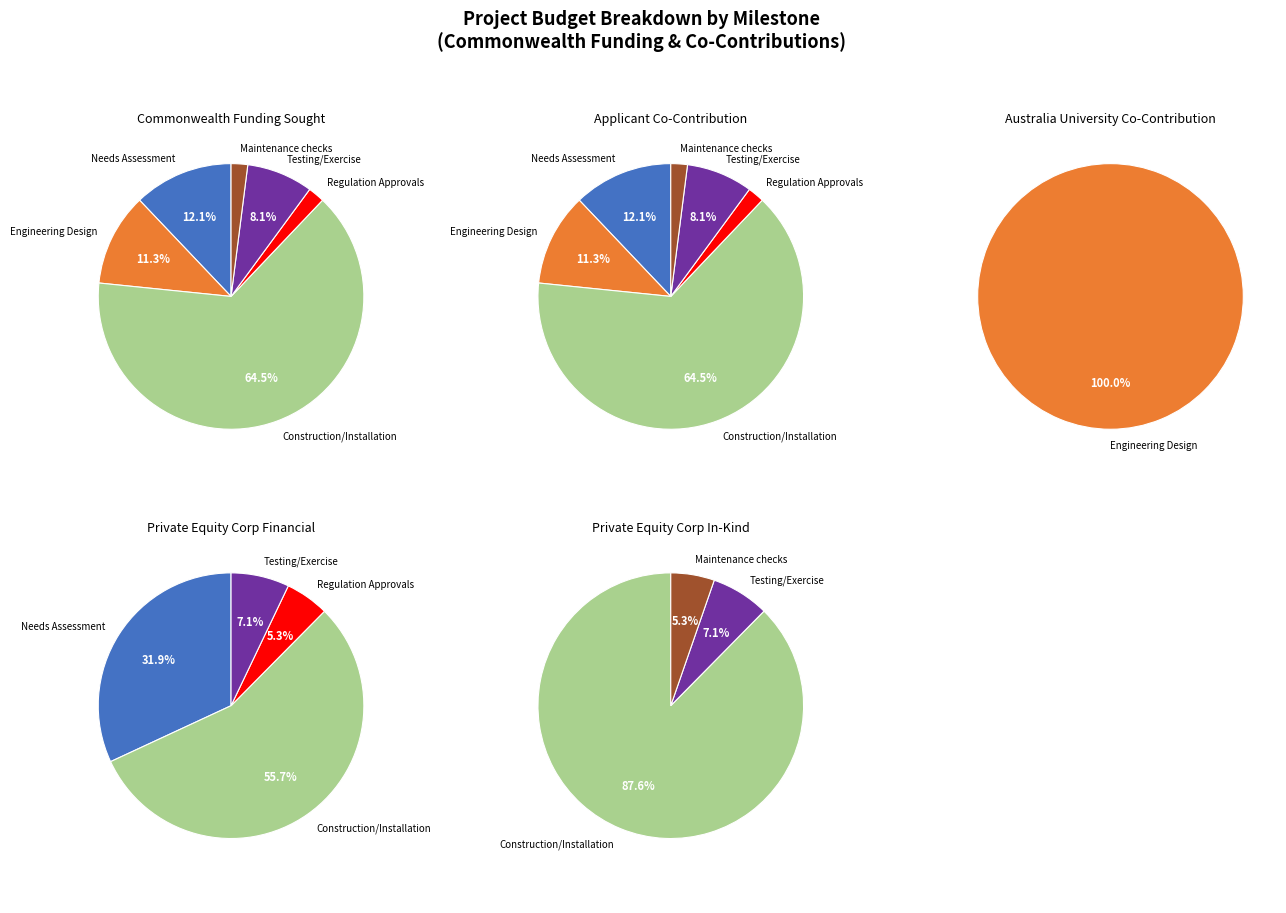

To the nearest percent, what is the average slice percentage?

17%